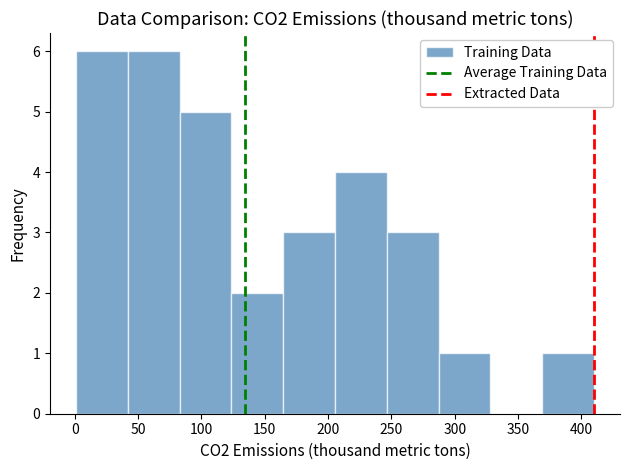

How tall is the bar that spans 205 to 245 on the x-axis? Neither the bar edges nor the heights are printed on the chart, so give them approximately, as read against the axes.

4